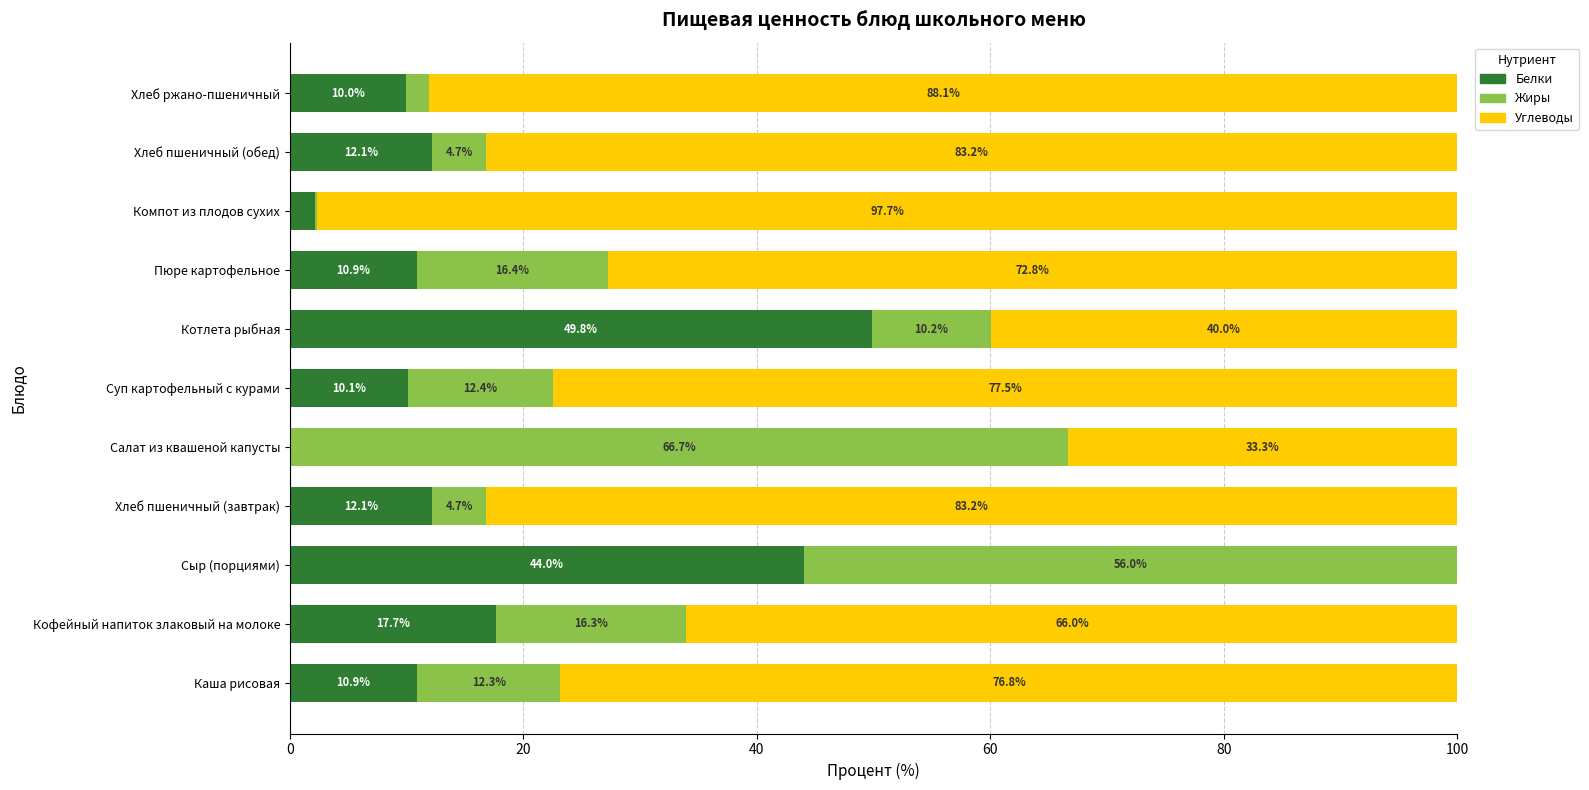

Is it true that Белки equals 10.9 at Пюре картофельное?

True